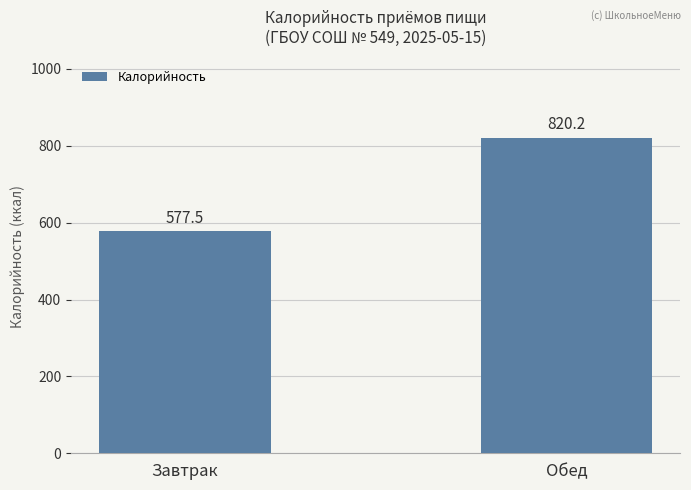

Rank the categories by value from lowest to highest.

Завтрак, Обед